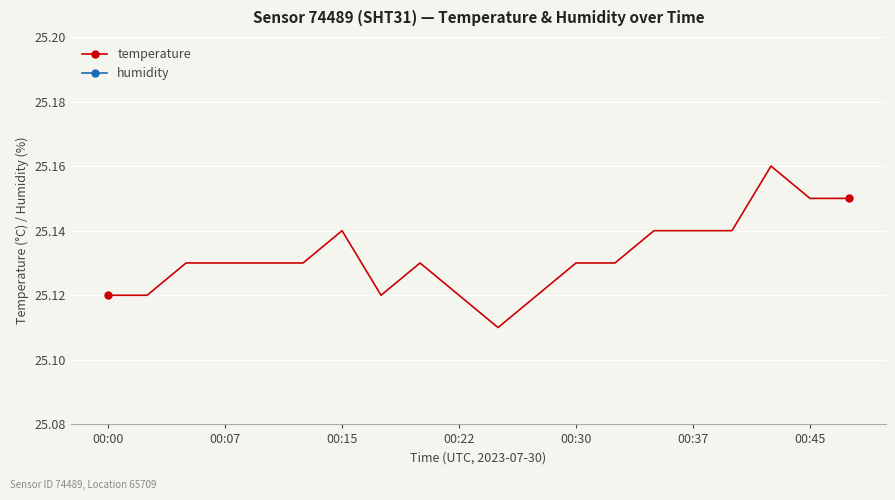

True or false: temperature has more than 1 interior local peaks.

True